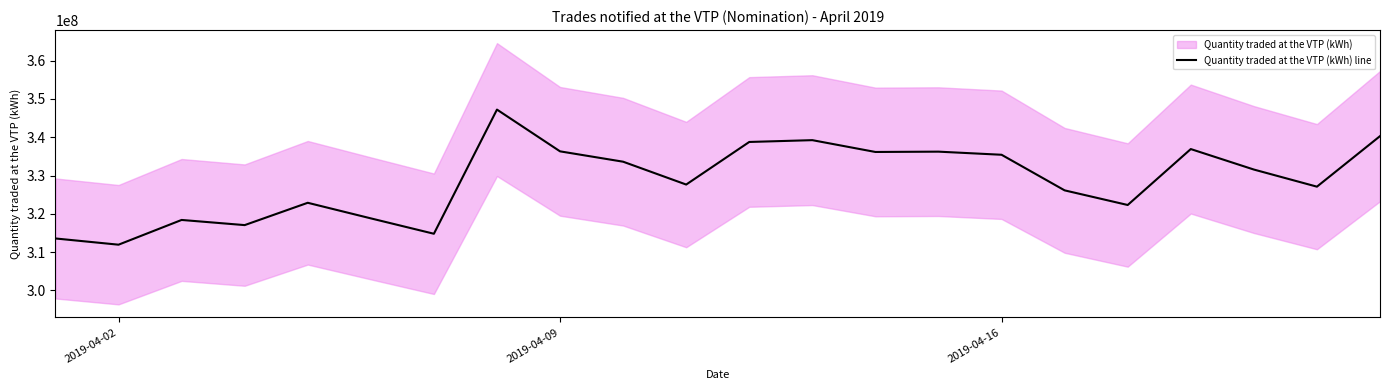

At which label does Quantity traded at the VTP (kWh) line reach its minimum?

2019-04-02